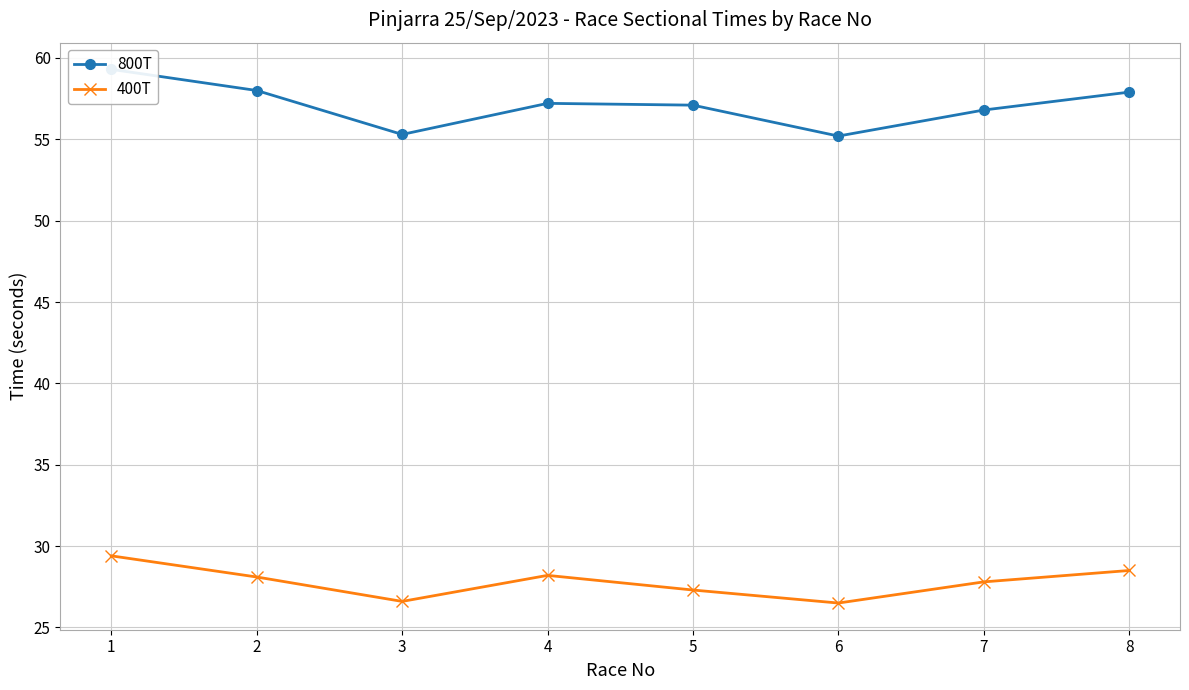

Which label corresponds to the largest value in the chart?

1